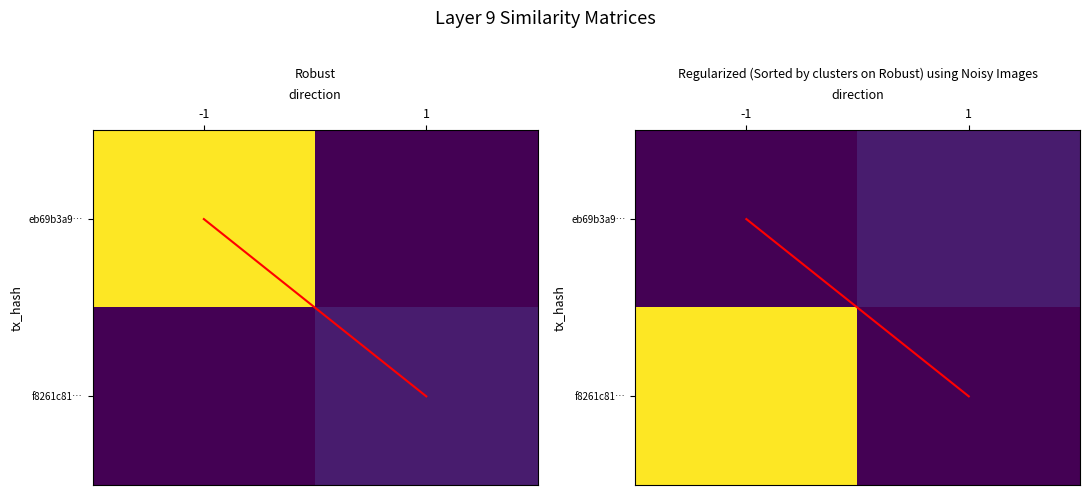

How many values in eb69b3a9… are above zero?

1